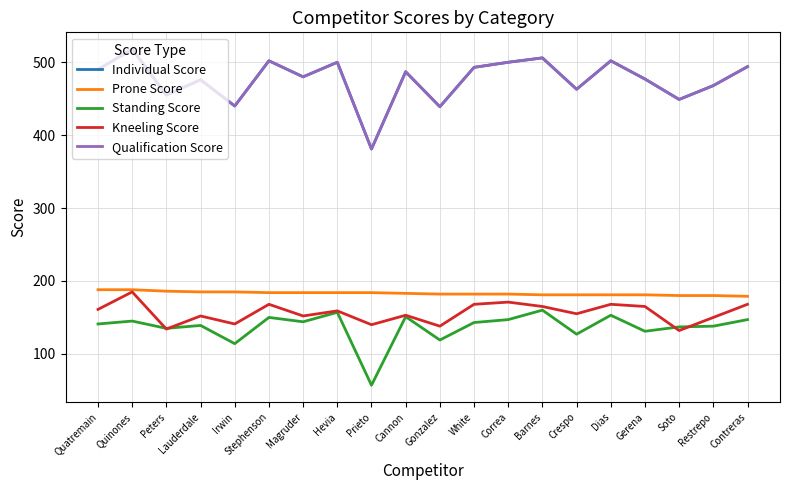

How many lines are shown in the chart?

5